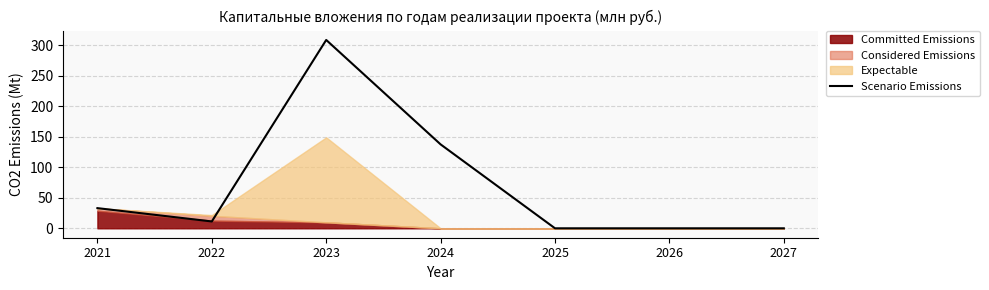

How many interior local peaks (higher than both neighbors) does the data have?

1